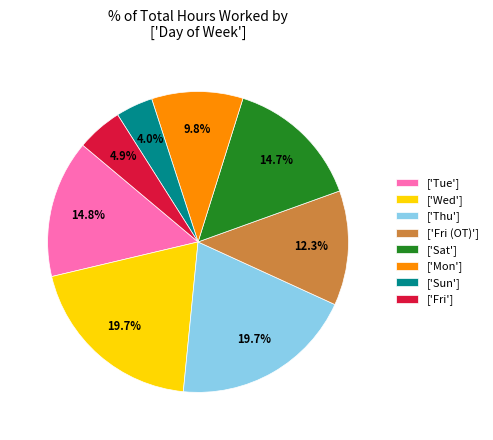

What is the total percentage of ['Mon'] and ['Fri']?

14.7%